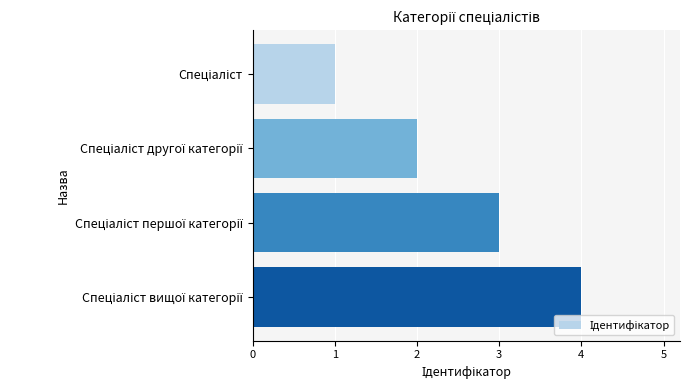

What is the difference between the maximum and minimum values?

3